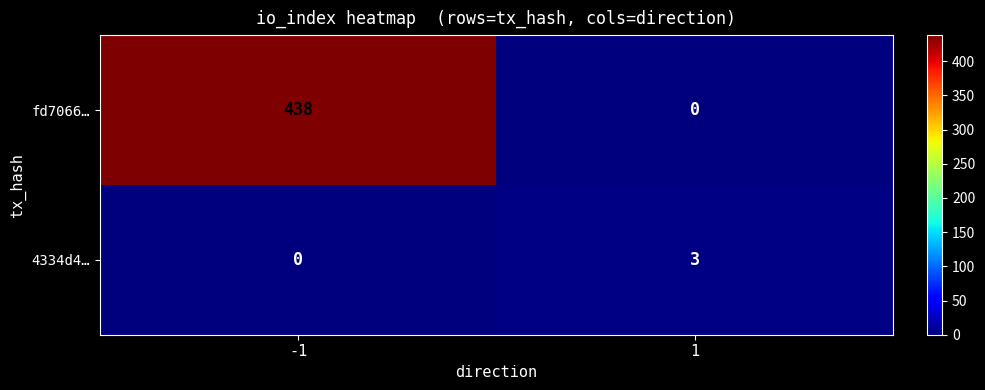

List the series in order of their peak value, highest first.

fd7066…, 4334d4…